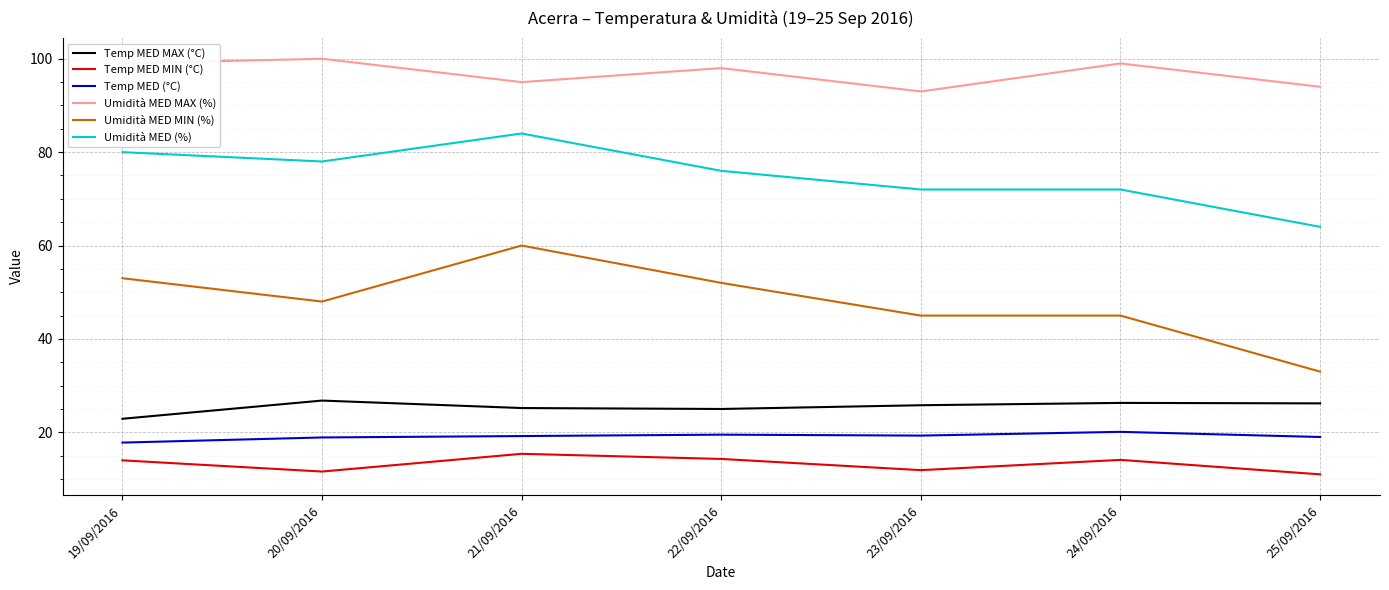

Which series has the largest total across all categories?

Umidità MED MAX (%)